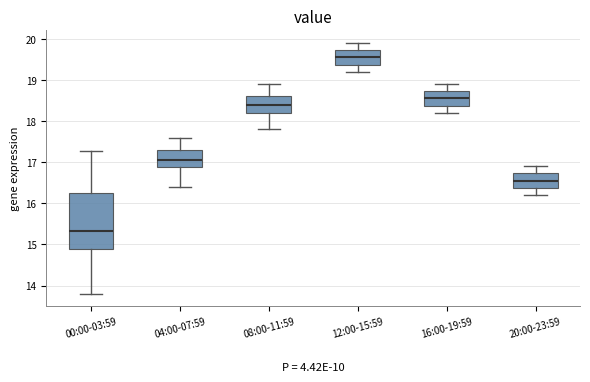

Which box's median line is the highest?

12:00-15:59